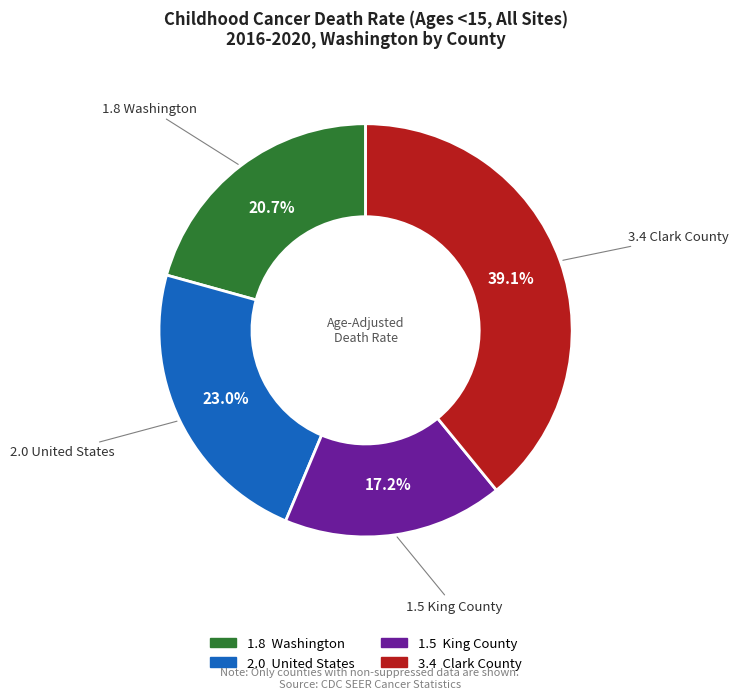

How many segments does this pie chart have?

4